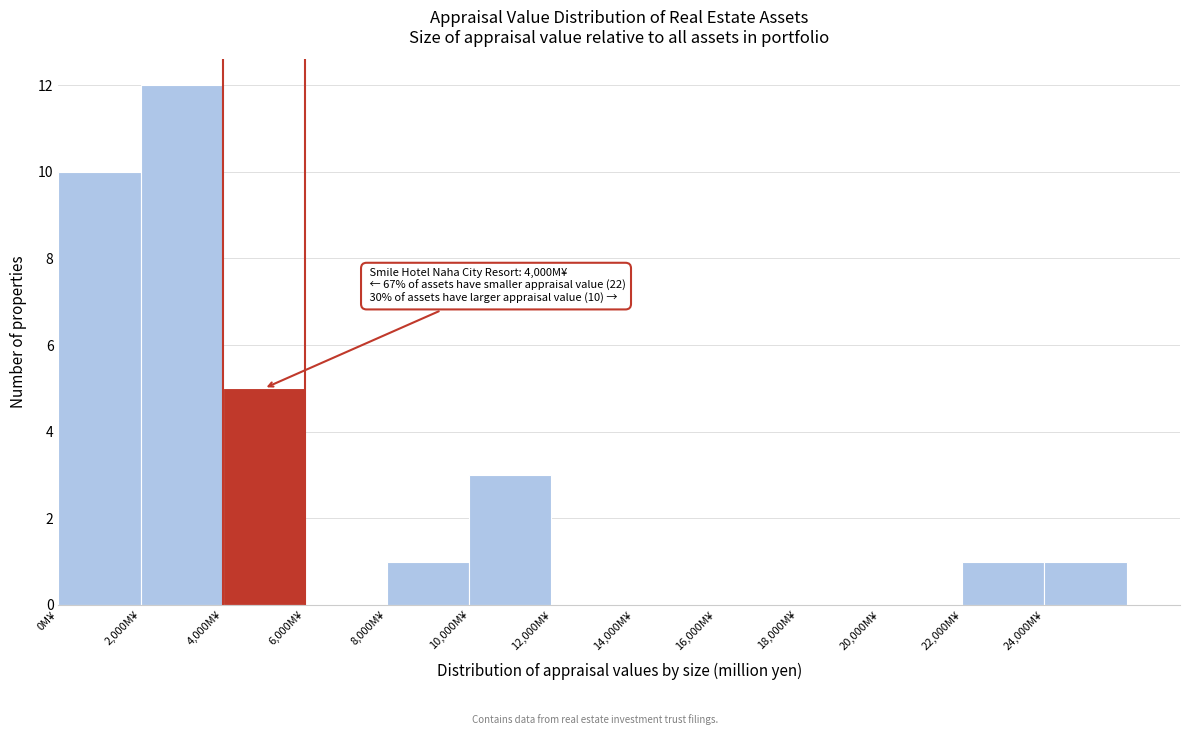

Over which range of the x-axis is the bar tallest?

2000 to 4000